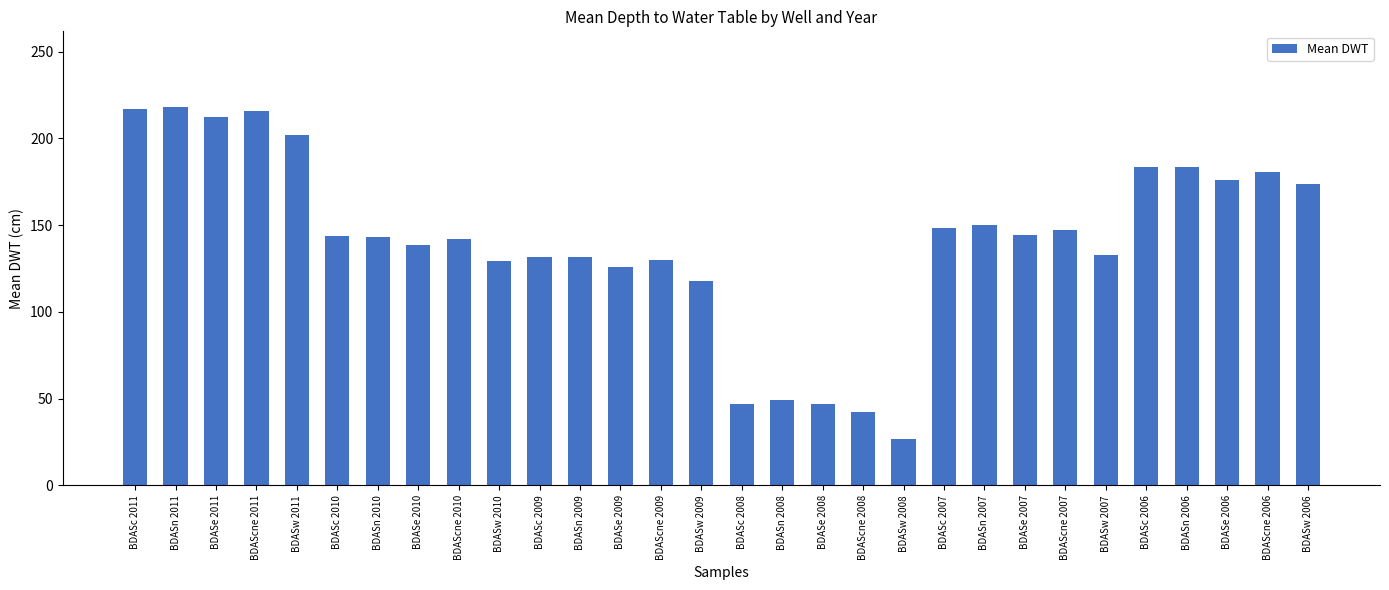

What is the label of the 8th bar from the left?

BDASe 2010